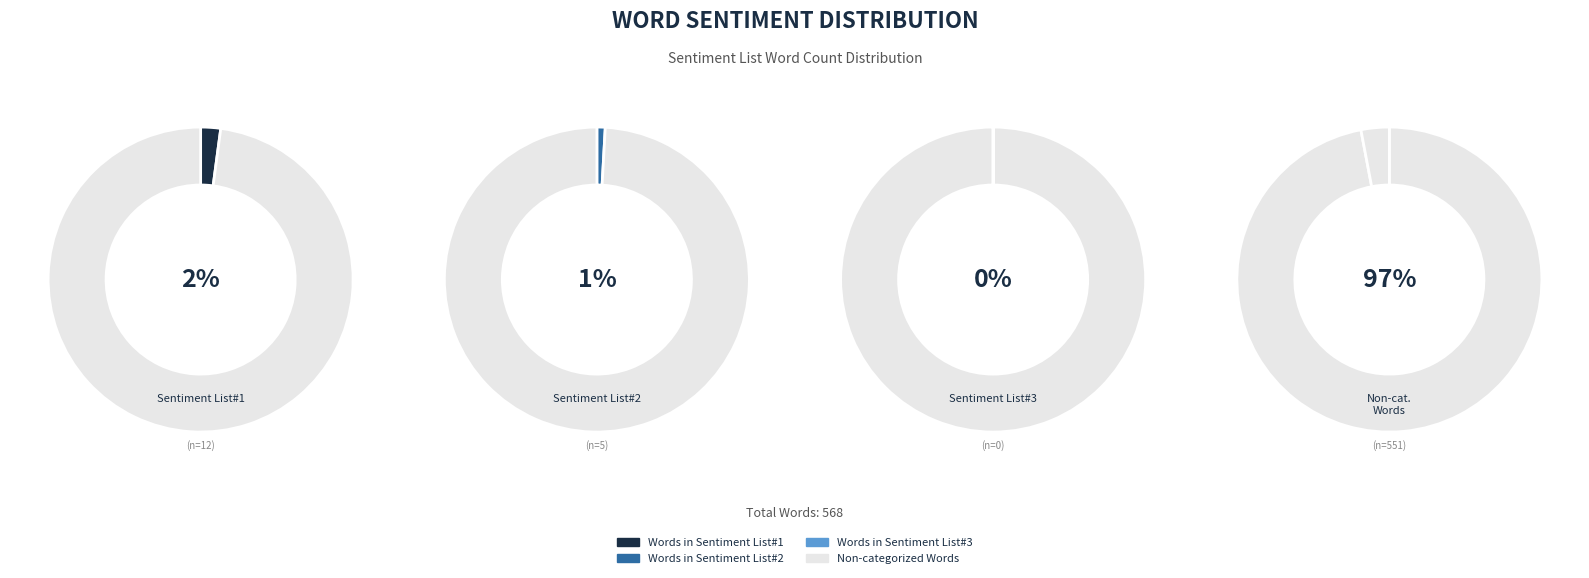

How many slices are in this pie chart?

4